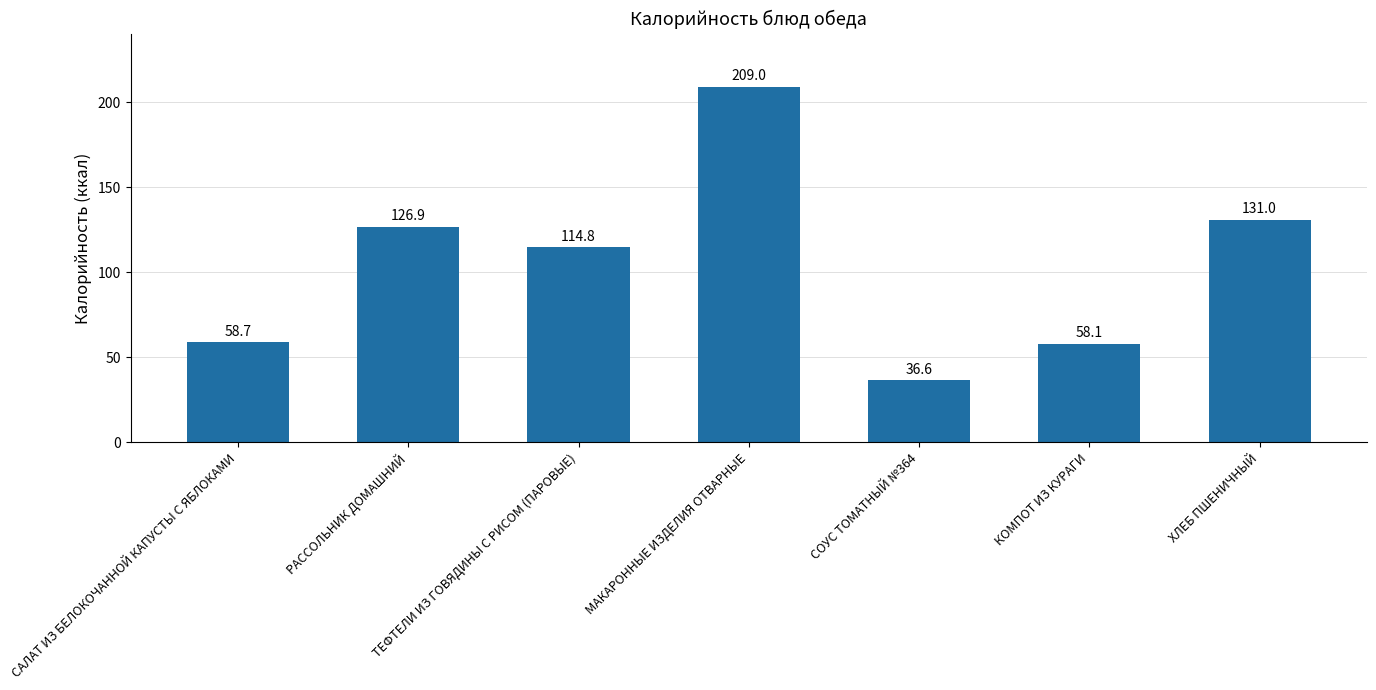

At which category does the chart reach its peak across all series?

МАКАРОННЫЕ ИЗДЕЛИЯ ОТВАРНЫЕ